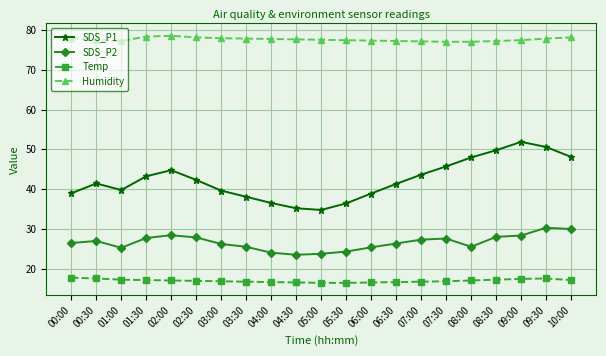

How many interior local peaks does the SDS_P1 series have?

3